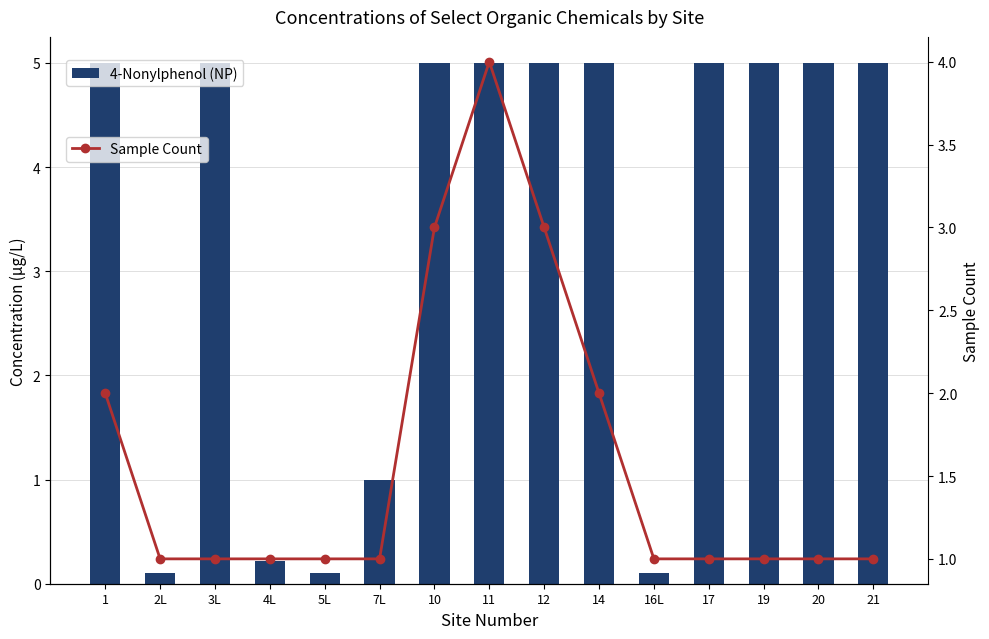

Is it true that 4-Nonylphenol (NP) equals 5.0 at 11?

True